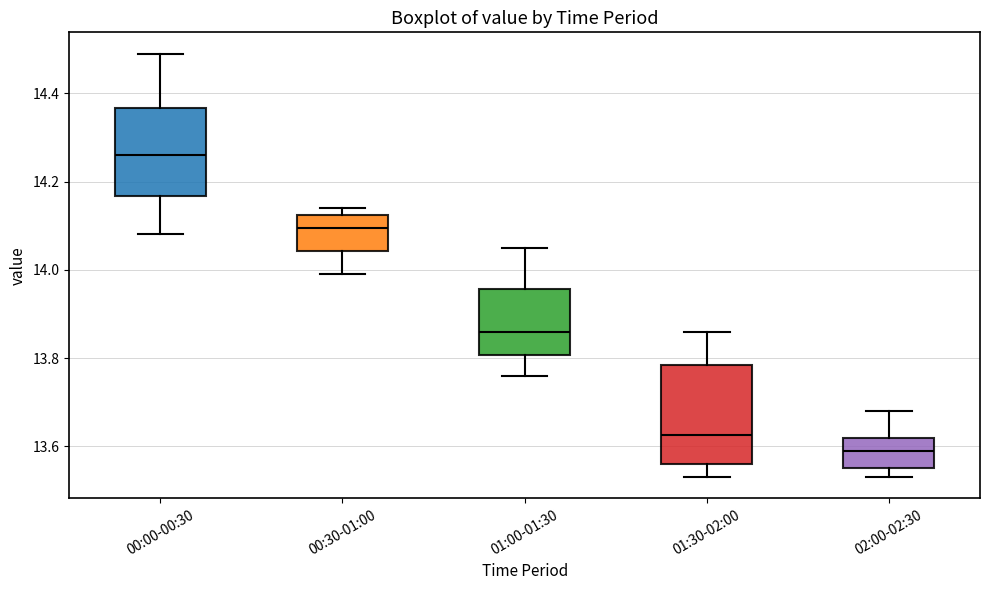

Where is the lower edge of the box for 01:30-02:00 on the y-axis? The values are not printed on the chart, so give them approximately, as read against the axis.

13.56